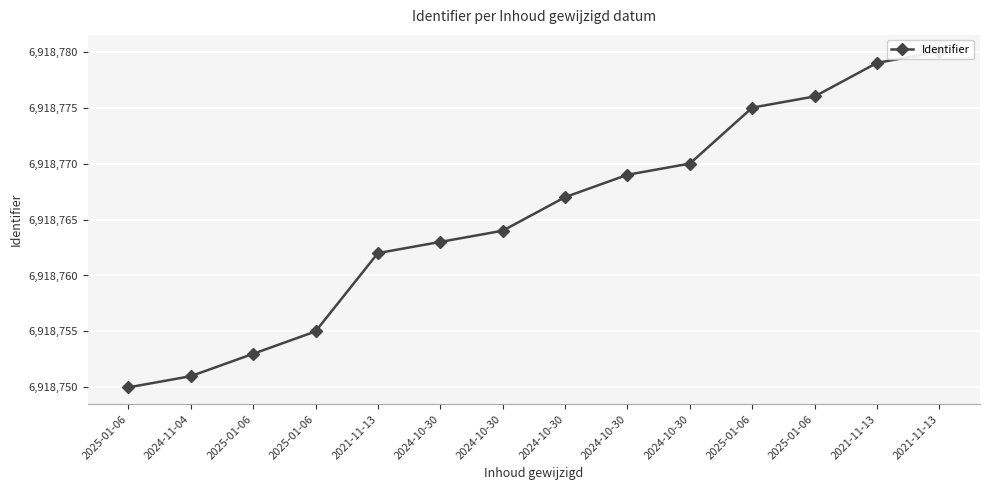

At which label does the data first exceed 6918767?

2024-10-30